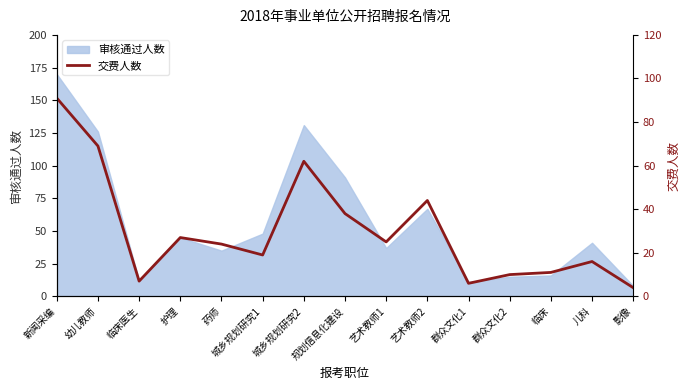

Does the chart have visible grid lines?

No